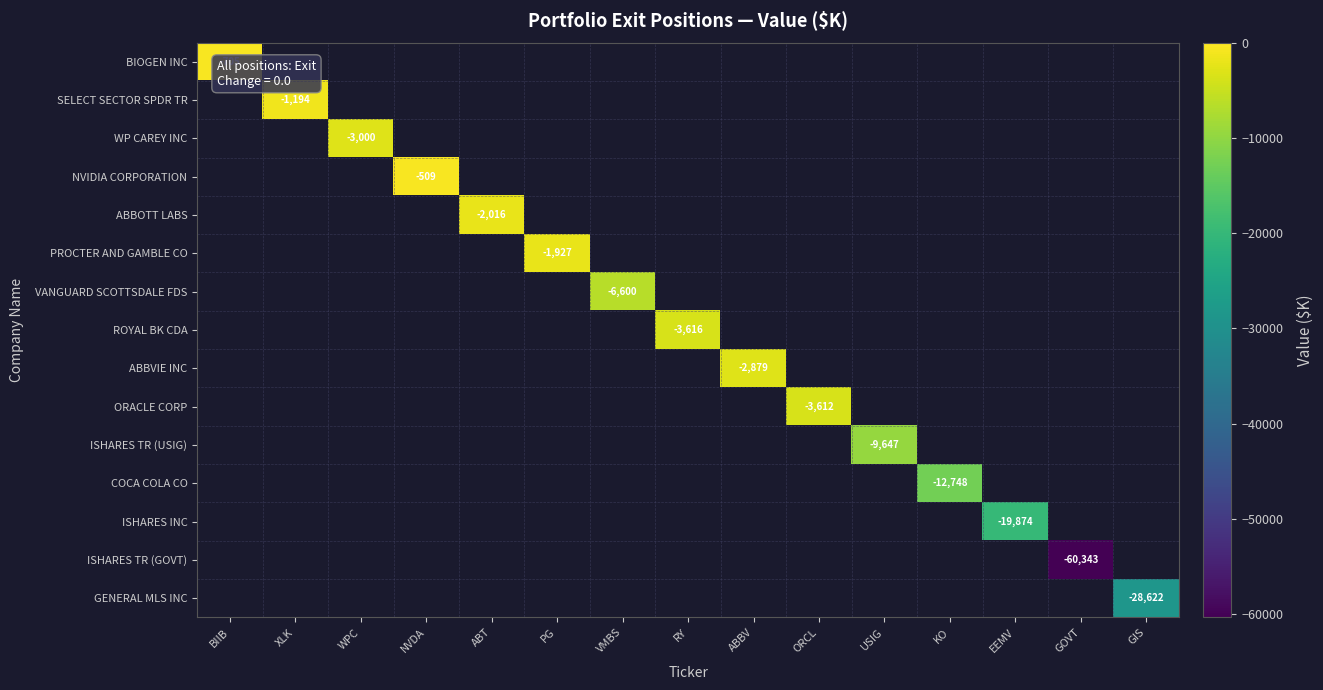

True or false: ORACLE CORP has a value of -3612 at ORCL.

True